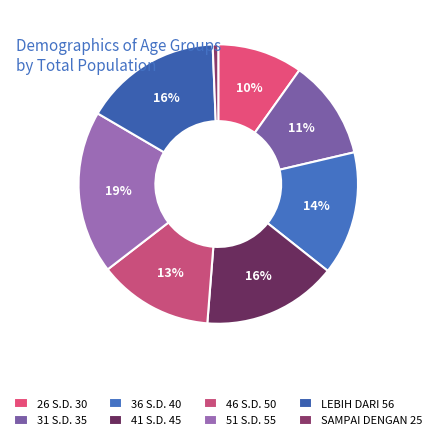

Is the sum of LEBIH DARI 56 and 26 S.D. 30 greater than half?

No